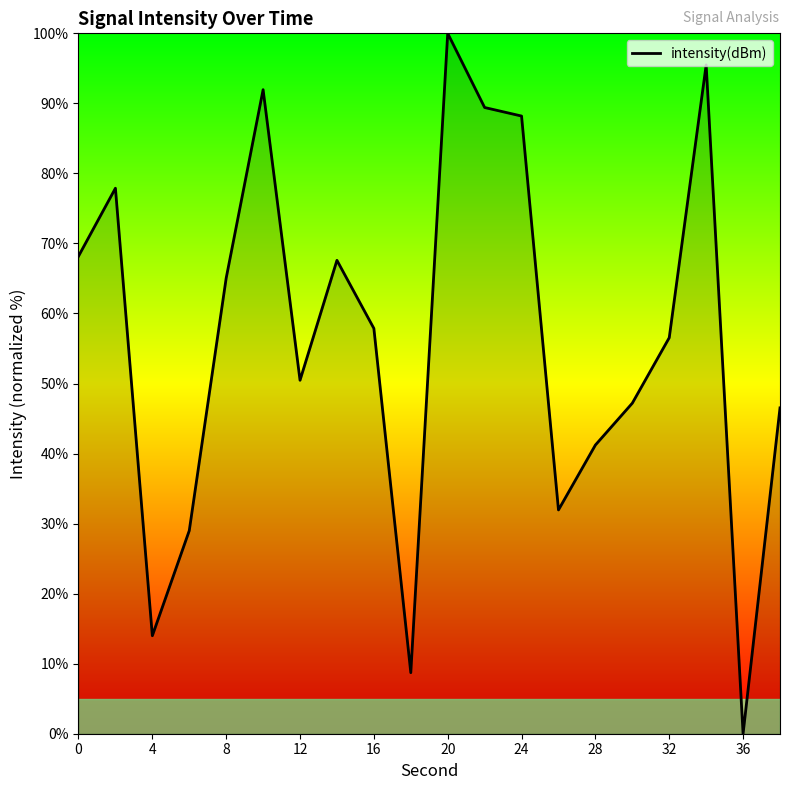

What is the maximum value shown in the chart?

100.0